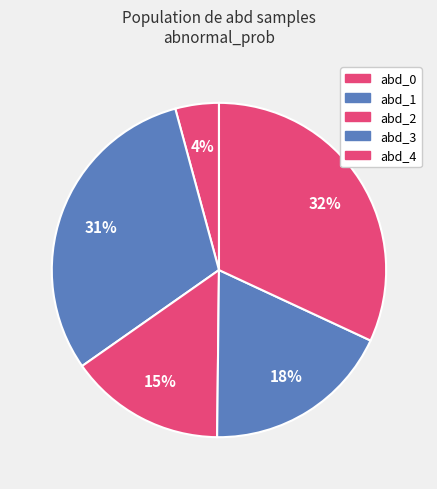

How many segments does this pie chart have?

5